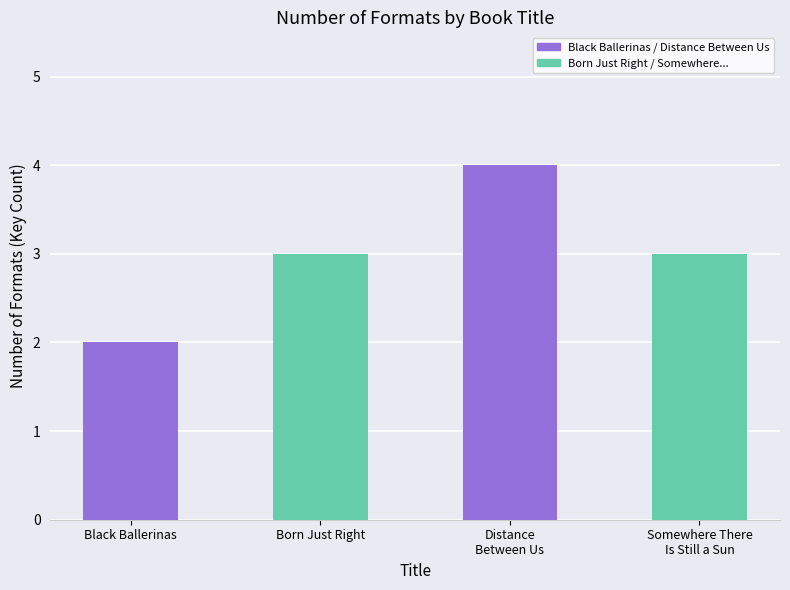

How many values are between 3 and 4?

3